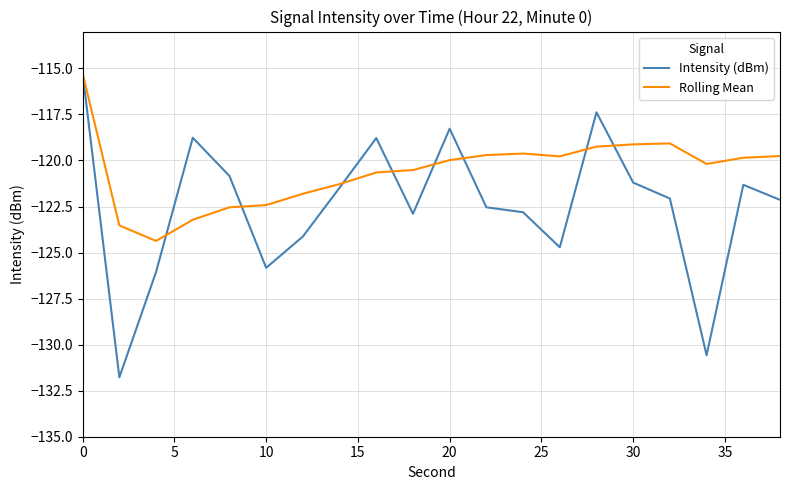

How many interior local peaks does the Intensity (dBm) series have?

5